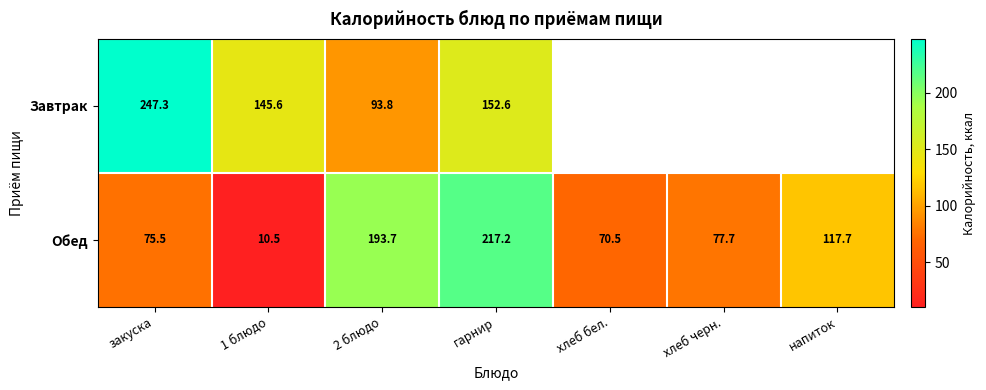

The value of Обед at 2 блюдо is 338.4. True or false?

False